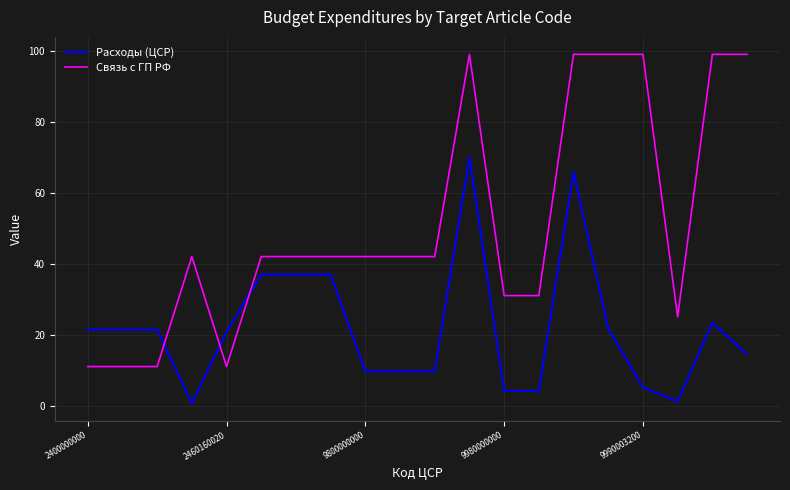

How many categories are shown in the chart?

20